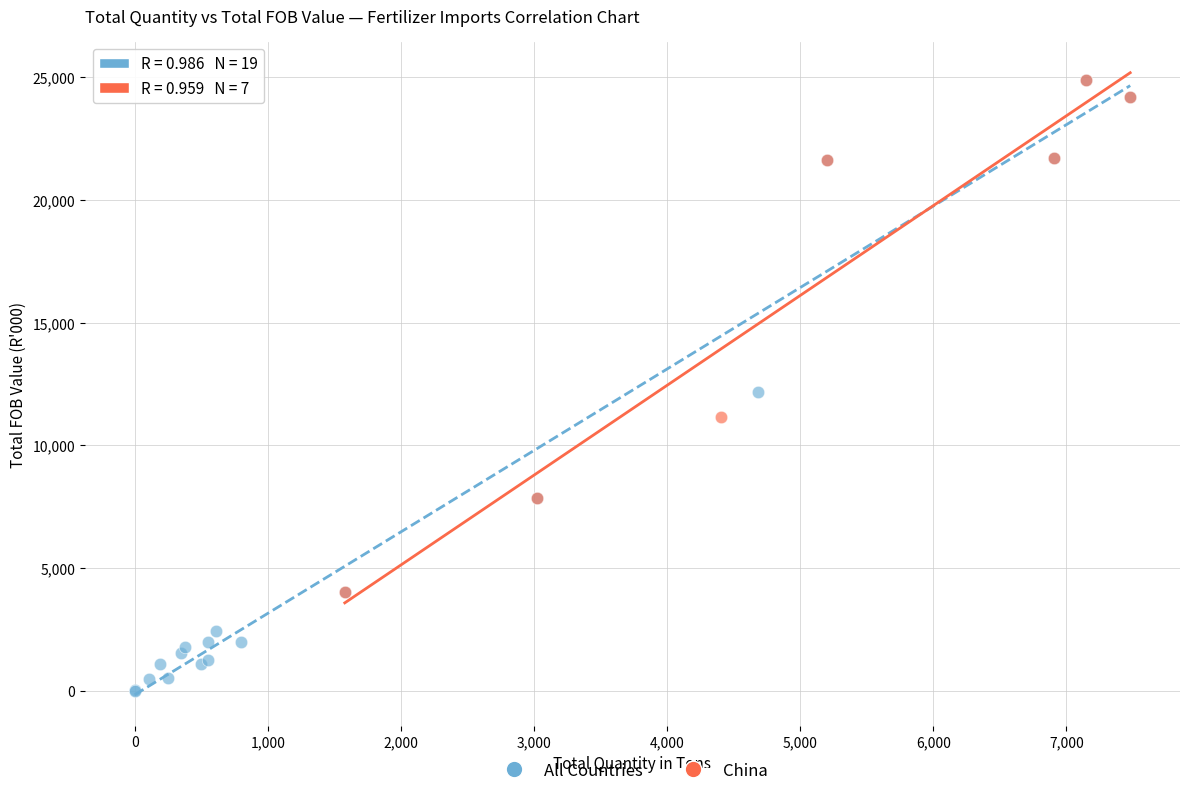

Which series contains the lowest Y value?

All Countries